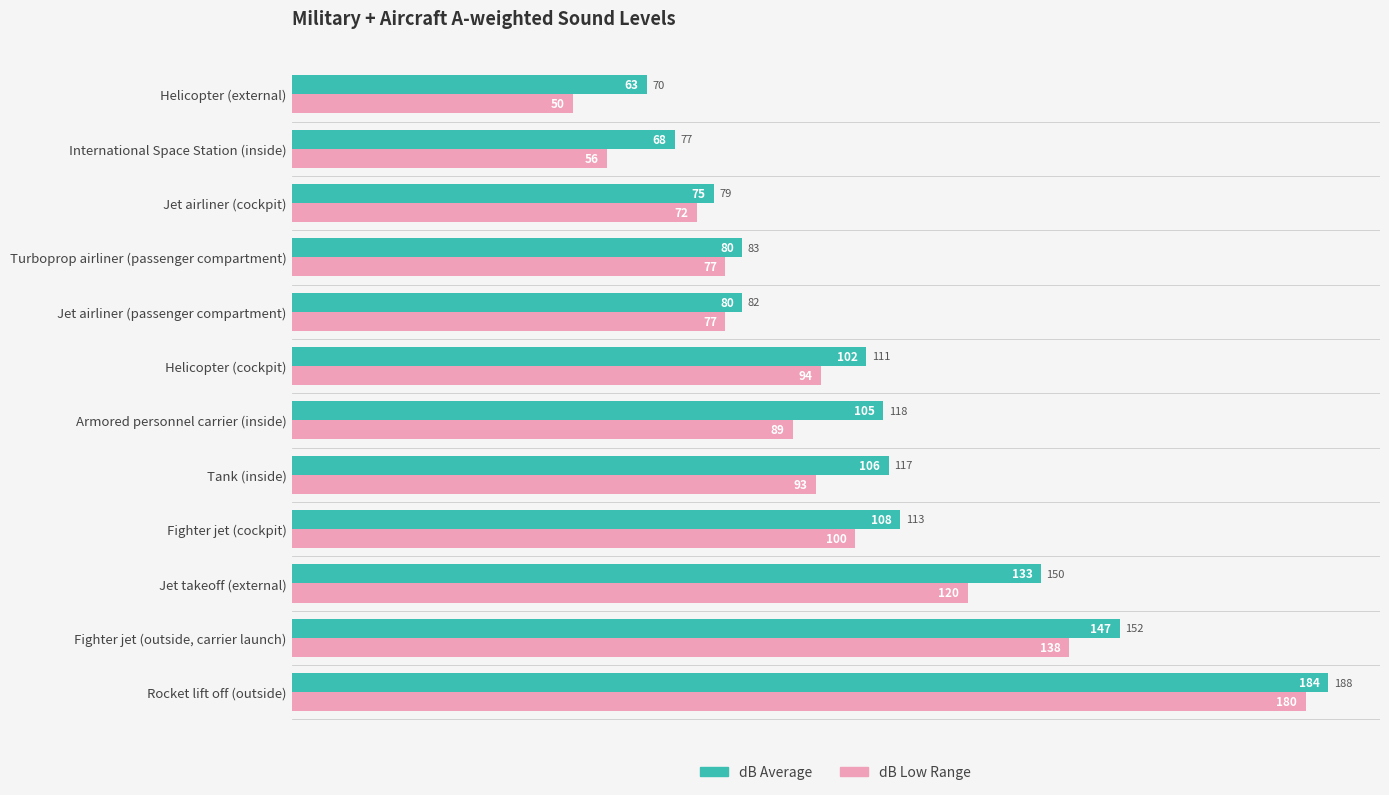

At which category does the chart reach its peak across all series?

Rocket lift off (outside)